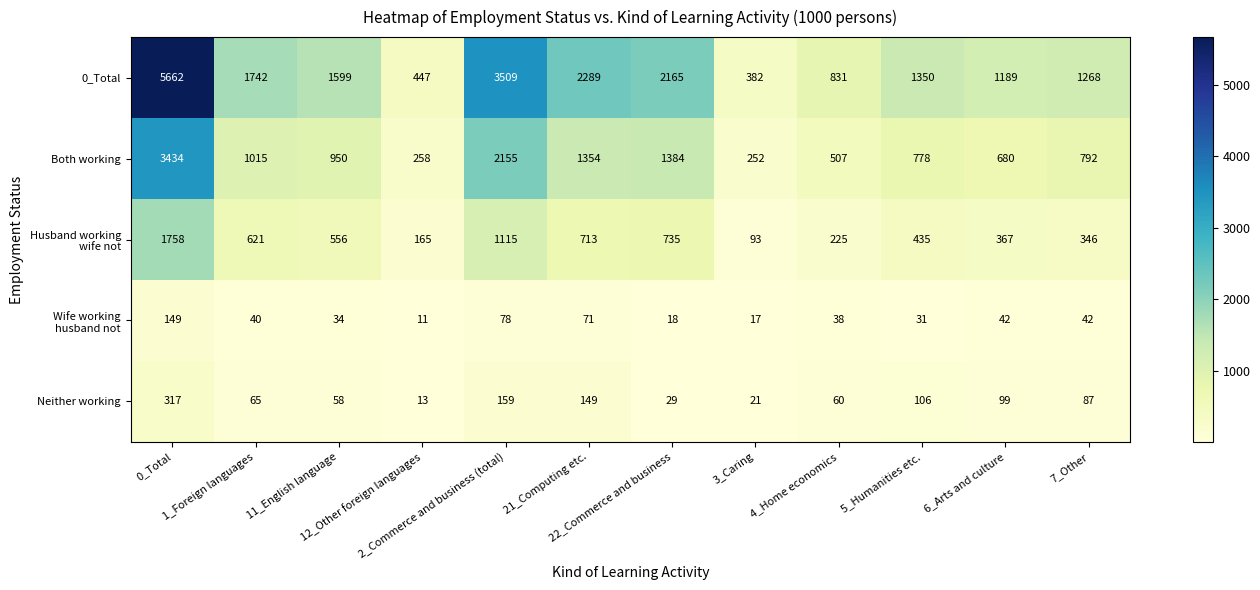

At which category is the sum across all series the highest?

0_Total